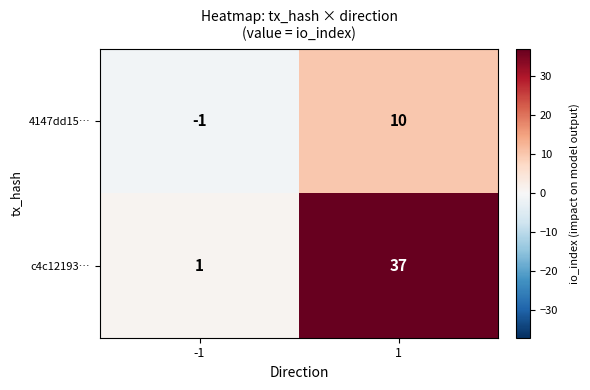

How many data points in 4147dd15… are less than 10?

1